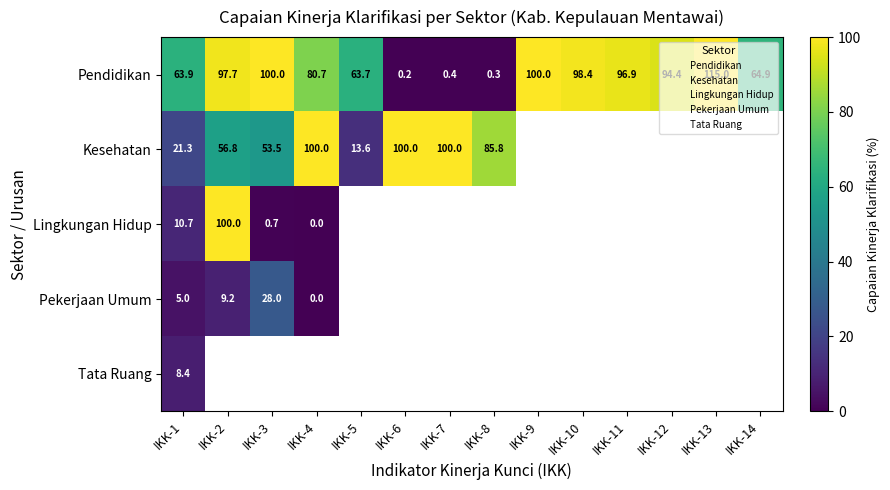

At IKK-3, list the series in order from largest to smallest.

Pendidikan, Kesehatan, Pekerjaan Umum, Tata Ruang, Lingkungan Hidup